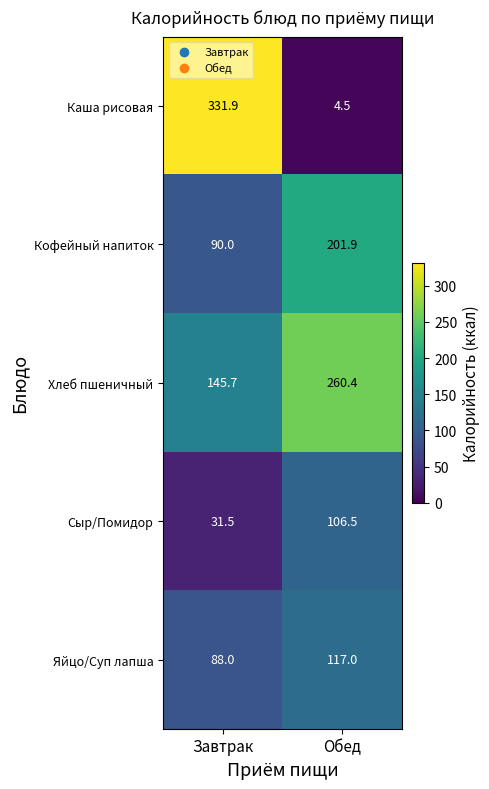

What value does the Кофейный напиток series have at Завтрак?

90.0